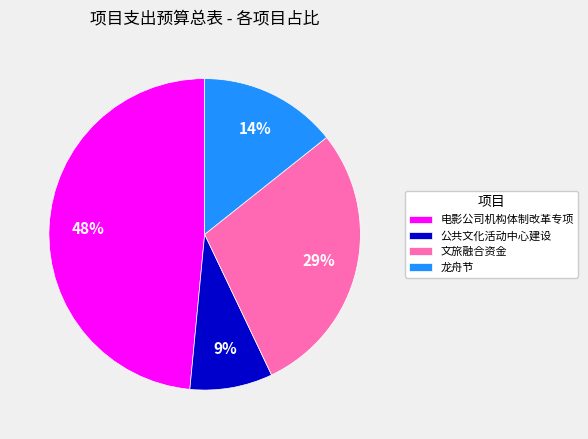

Does 电影公司机构体制改革专项 account for over 50% of the chart?

No